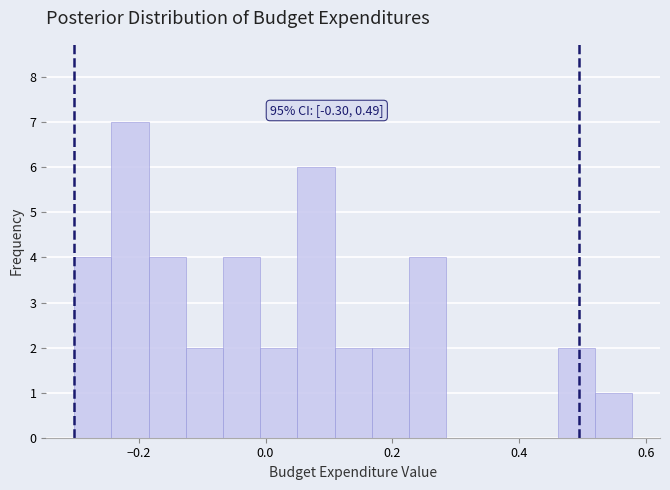

Read against the x-axis, roughly where is the centre of the tallest bar?

-0.22